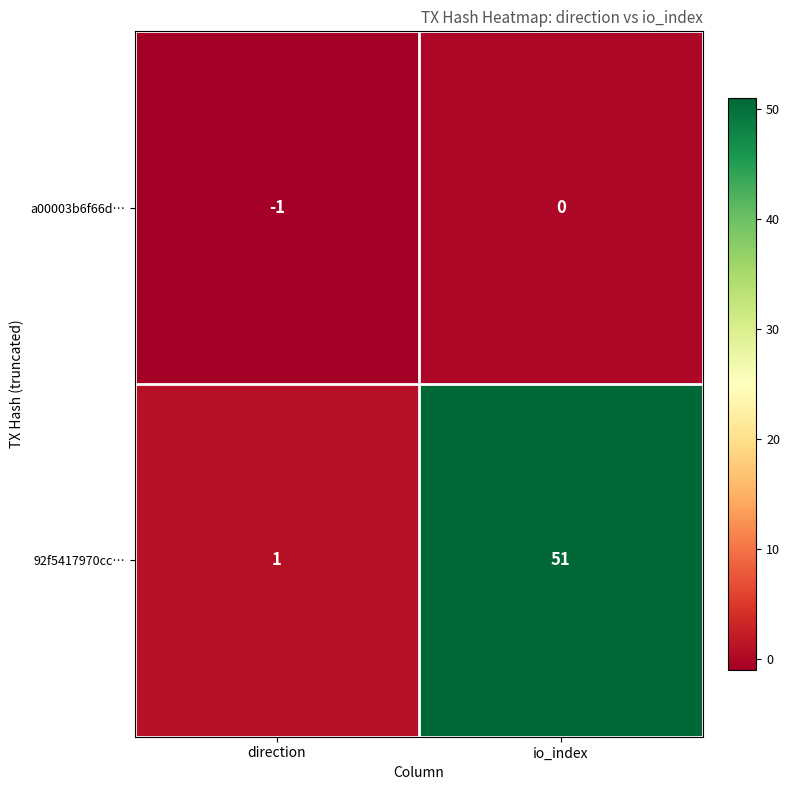

Reading left to right, transcribe all the data shown in this chart.

a00003b6f66d…: direction=-1	io_index=0
92f5417970cc…: direction=1	io_index=51